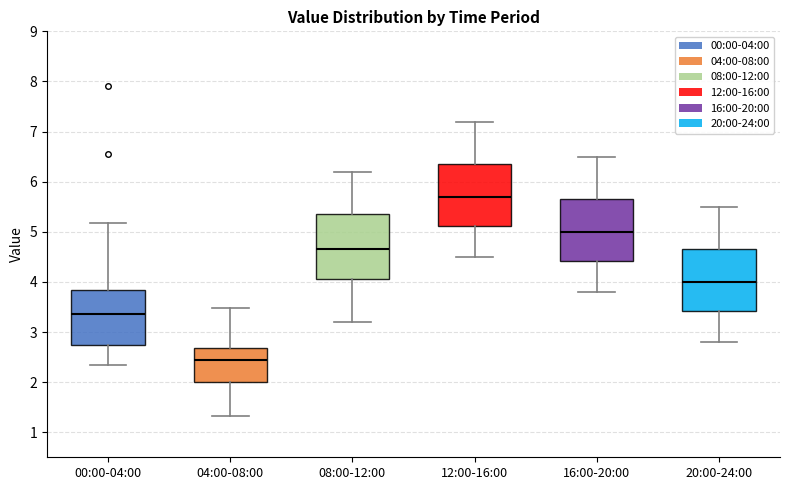

Which box has the highest median line?

12:00-16:00